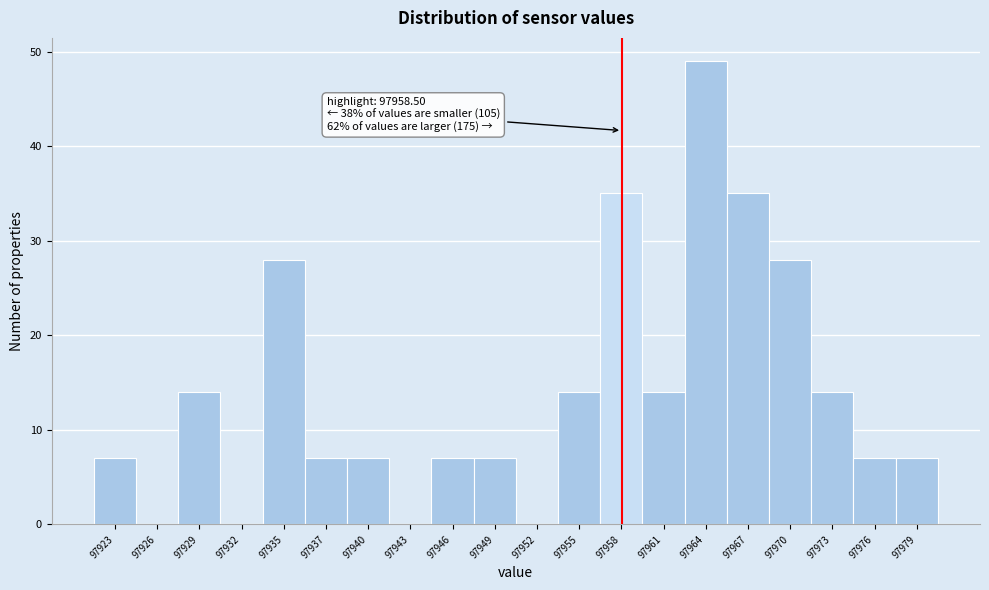

Over which range of the x-axis is the bar tallest?

97963 to 97966